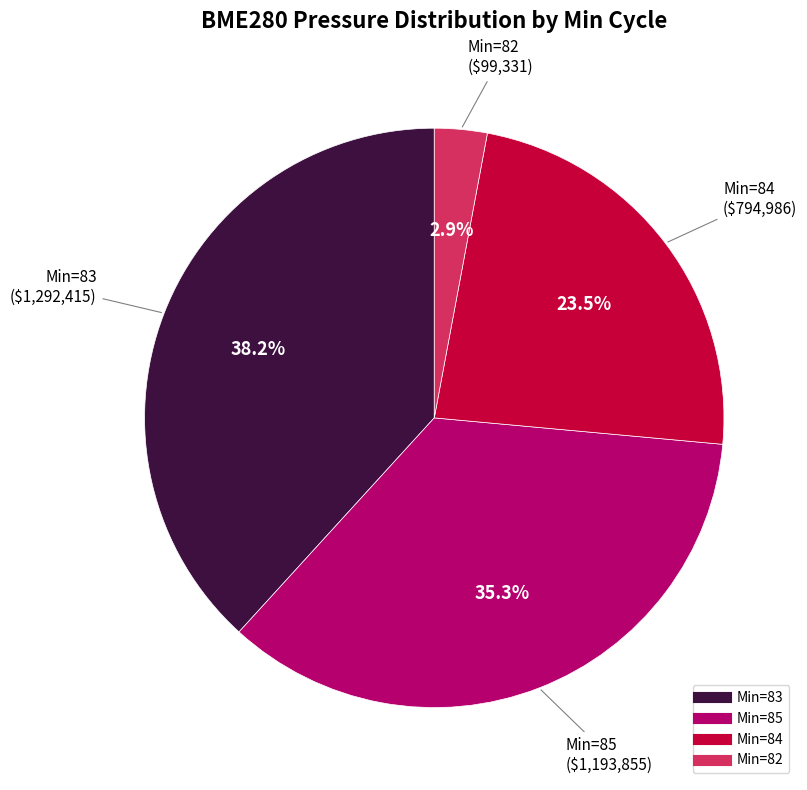

Is there any slice that represents more than half of the pie?

No